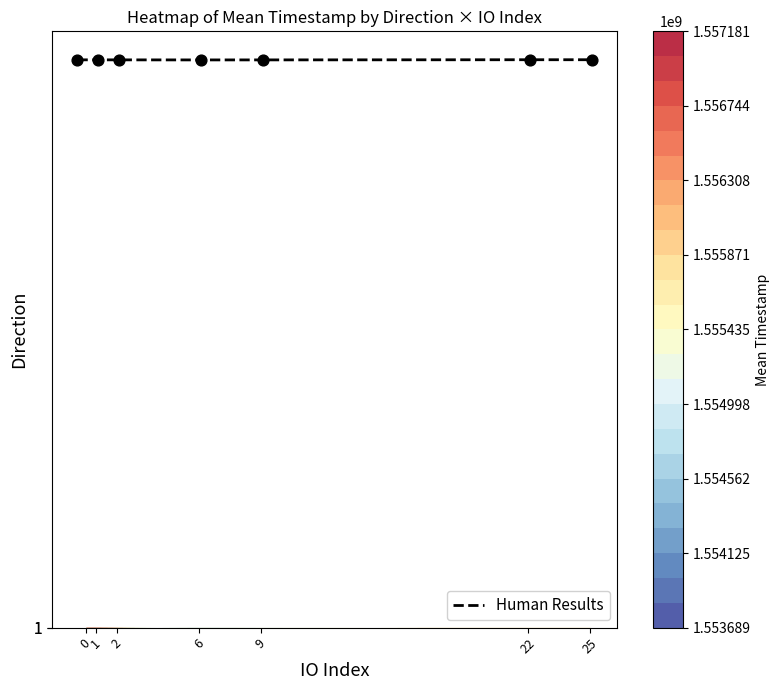

Count the number of values greater than 1555357643.

4